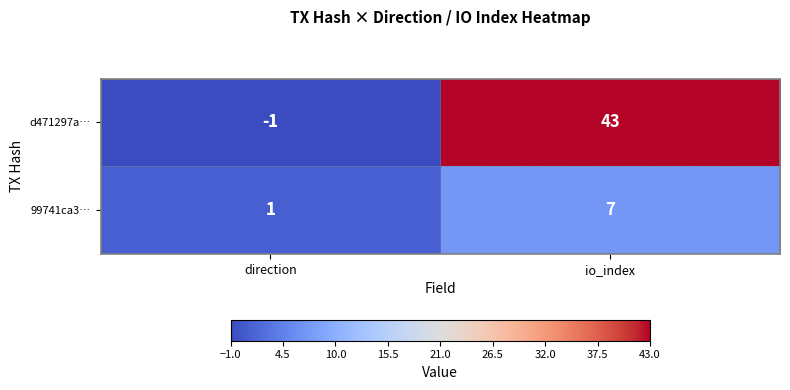

List the series in order of their overall mean, lowest first.

99741ca3…, d471297a…